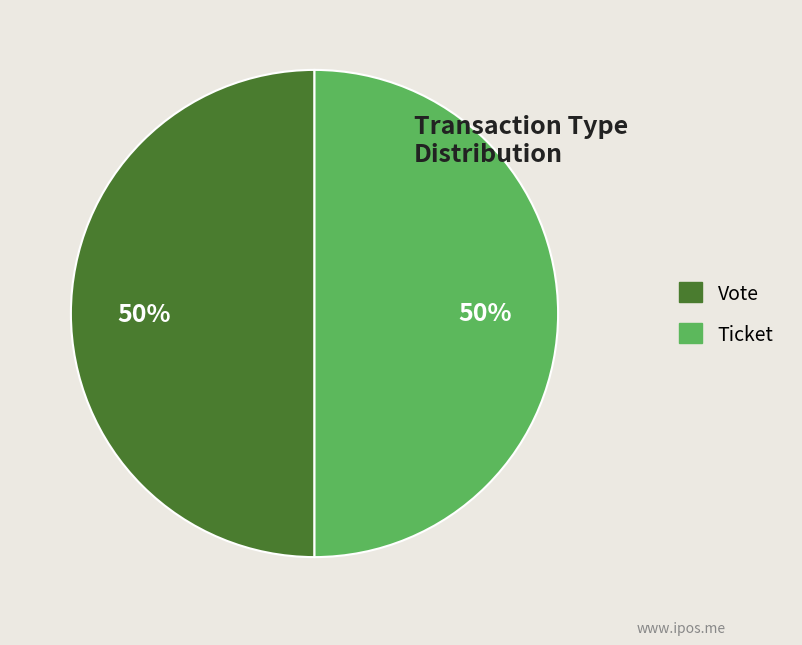

Do Ticket and Vote together represent more than half of the pie?

Yes